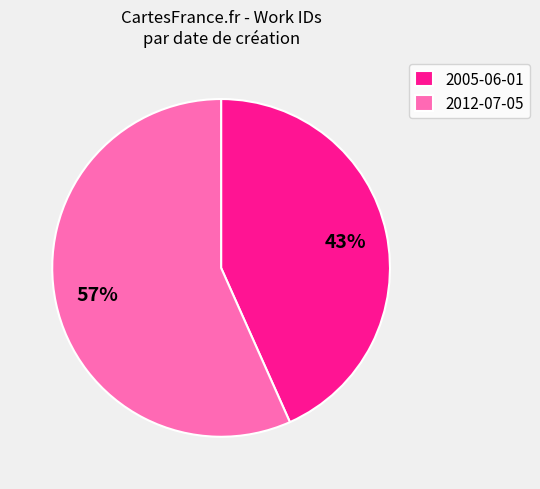

Which slice is the largest?

2012-07-05